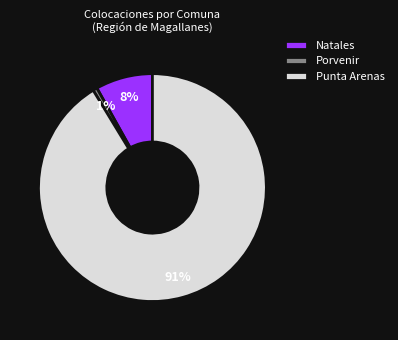

How many slices are in this pie chart?

3